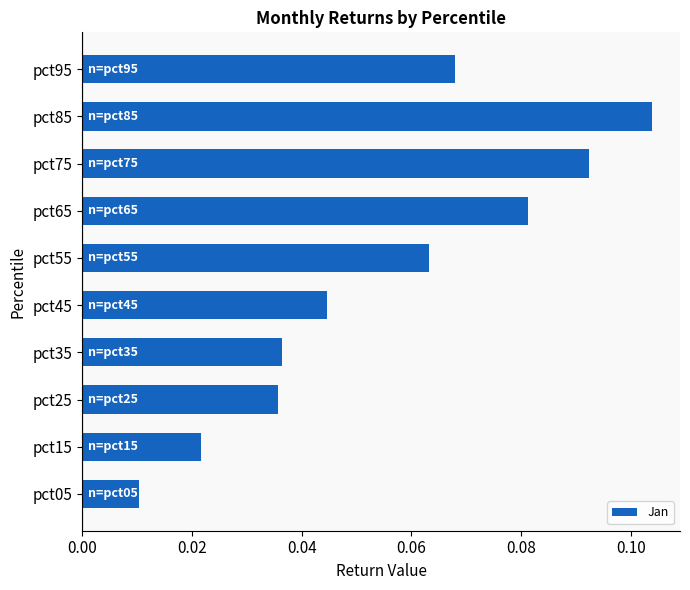

Which has a higher value, pct25 or pct65?

pct65